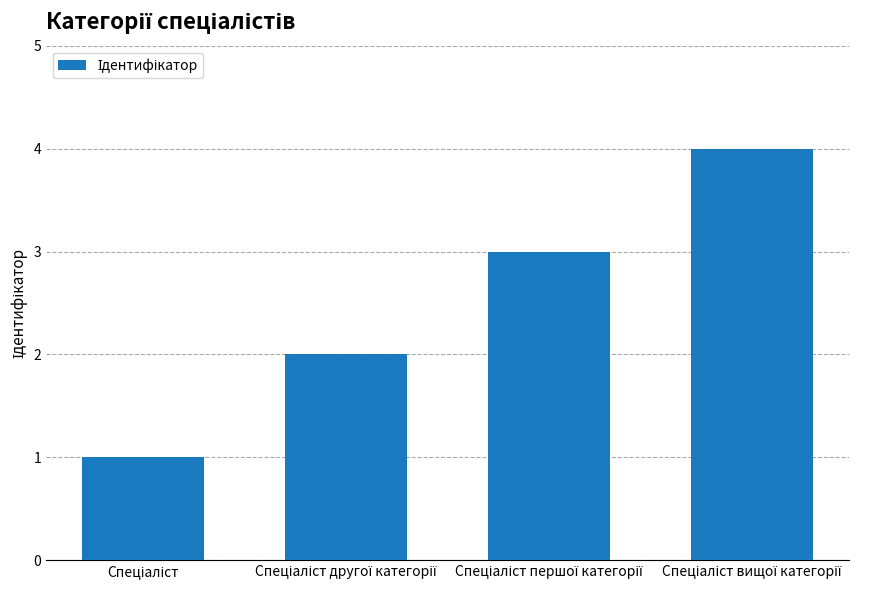

What is the maximum value shown in the chart?

4